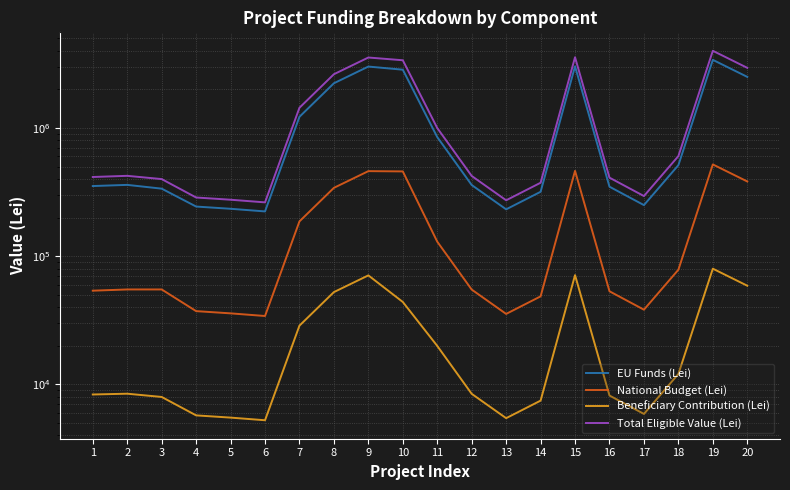

How many data points in EU Funds (Lei) are above 359860?

10